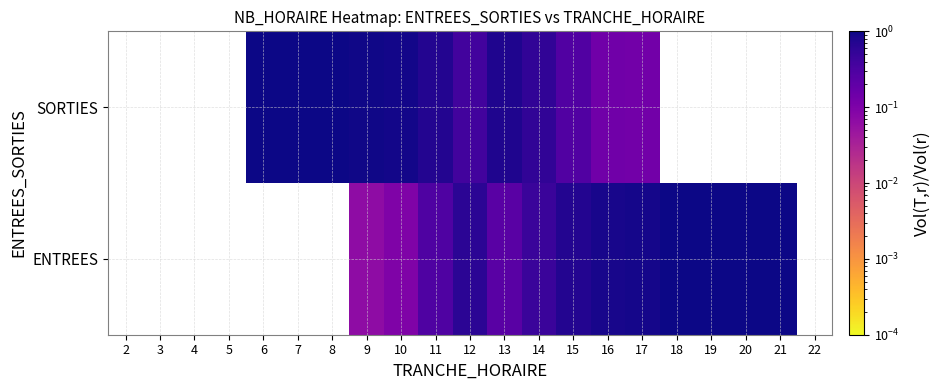

Which category has the lowest value in the ENTREES series?

2